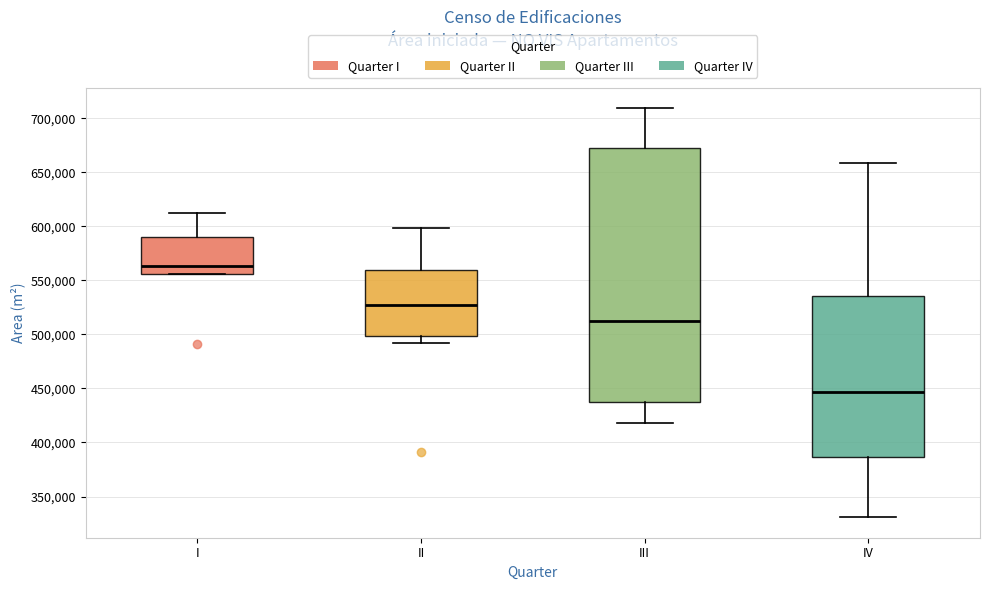

Reading left to right, read every box against the y-axis: the position of its median line, the range the box covers, and the ends of its whiskers. The values are not printed on the chart, so give them approximately, as read against the axis.

I: median 565000, box 555000 to 590000, whiskers 555000 to 615000
II: median 530000, box 500000 to 560000, whiskers 490000 to 600000
III: median 515000, box 440000 to 670000, whiskers 420000 to 710000
IV: median 445000, box 385000 to 535000, whiskers 330000 to 660000